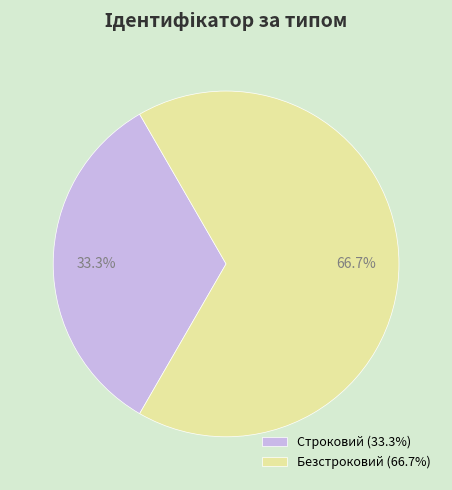

What portion of the pie excludes Строковий?

66.7%